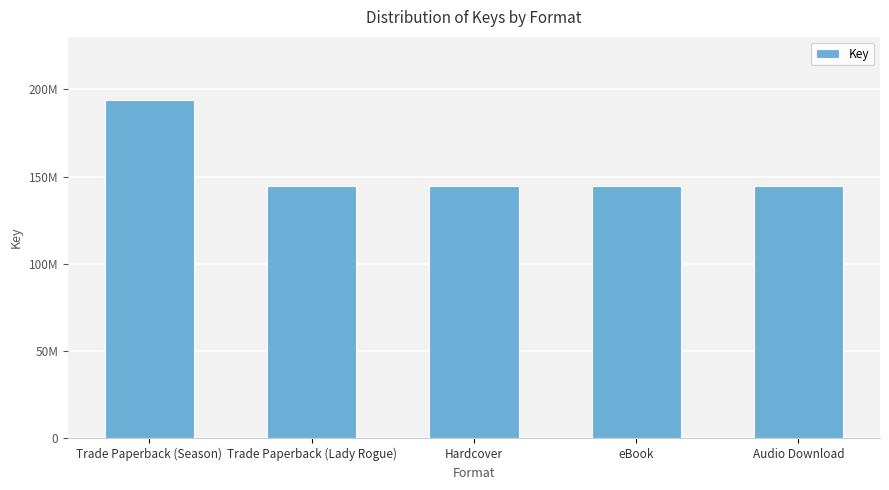

What position from the left is Audio Download?

5